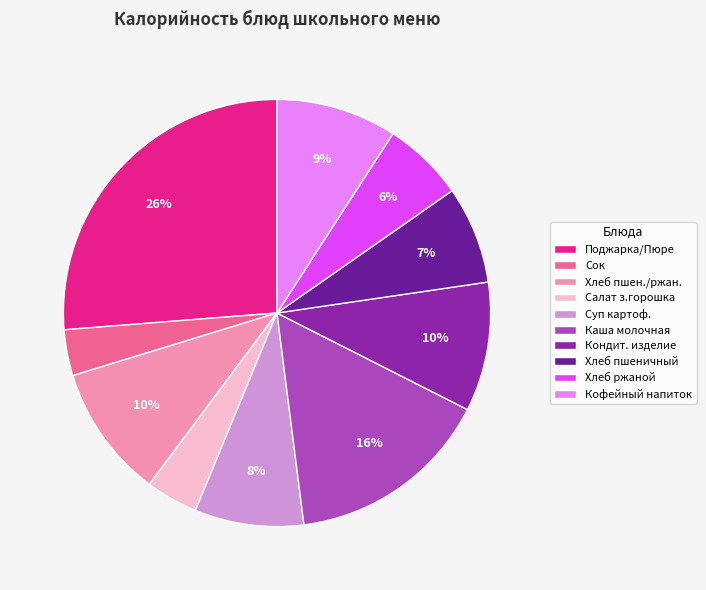

To the nearest percent, what is the difference between the largest and smallest slice percentages?

23%